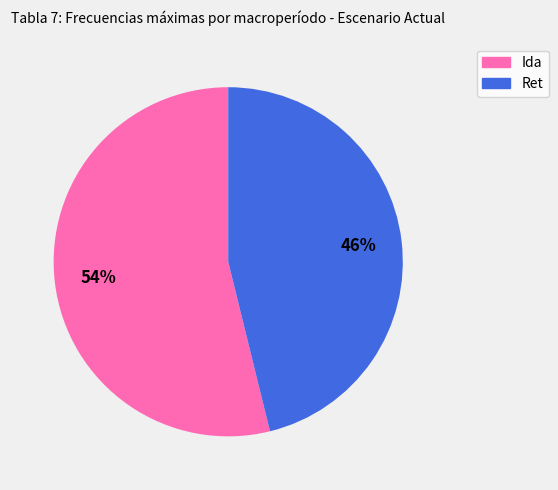

What percentage is the Ida slice, to the nearest percent?

54%